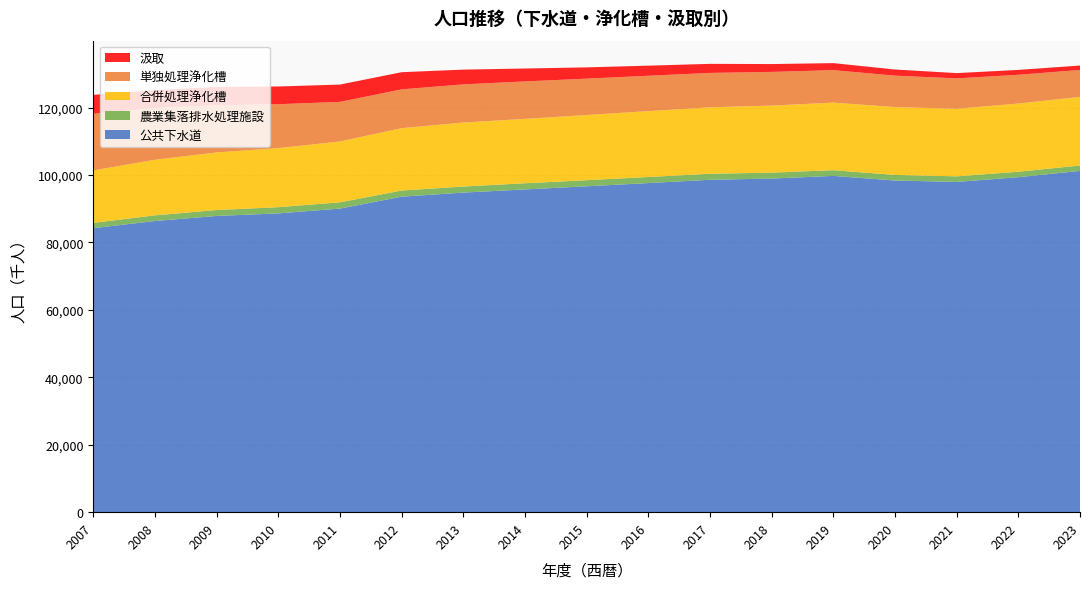

Reading right to left, what are all the values shown in this chart?

公共下水道: 101202	99333	97934	98346	99722	98927	98566	97594	96637	95706	94768	93560	90027	88599	87841	86340	84216
農業集落排水処理施設: 1598	1621	1649	1663	1686	1760	1780	1800	1807	1829	1800	1816	1864	1838	1761	1677	1578
合併処理浄化槽: 20341	20223	20034	20114	20042	19875	19716	19531	19333	19090	18971	18498	18036	17520	17076	16493	15556
単独処理浄化槽: 7988	8530	9017	9325	9628	9997	10196	10487	10777	11112	11314	11513	11743	13023	13997	15349	16780
汲取: 1316	1441	1568	1815	2083	2324	2685	2997	3347	3827	4380	5082	5131	5255	5423	5291	5612